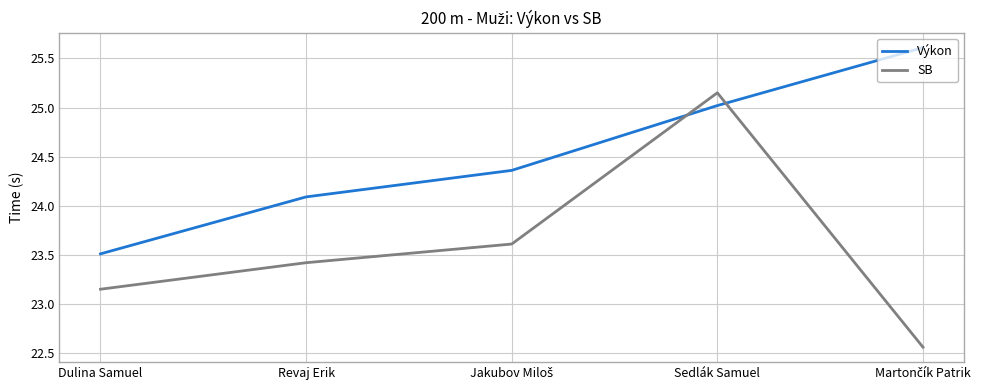

Does the chart display data point markers on the line(s)?

No